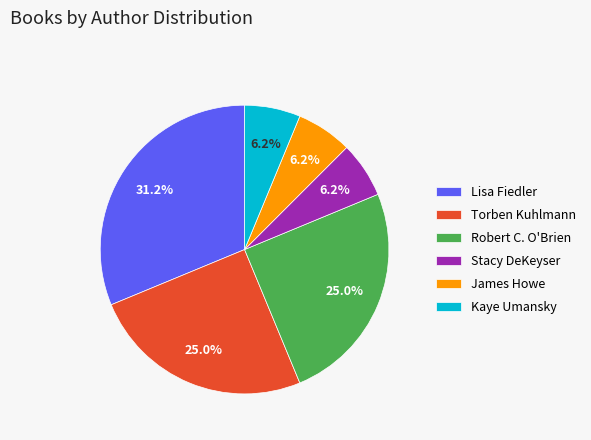

Is there any slice that represents more than half of the pie?

No